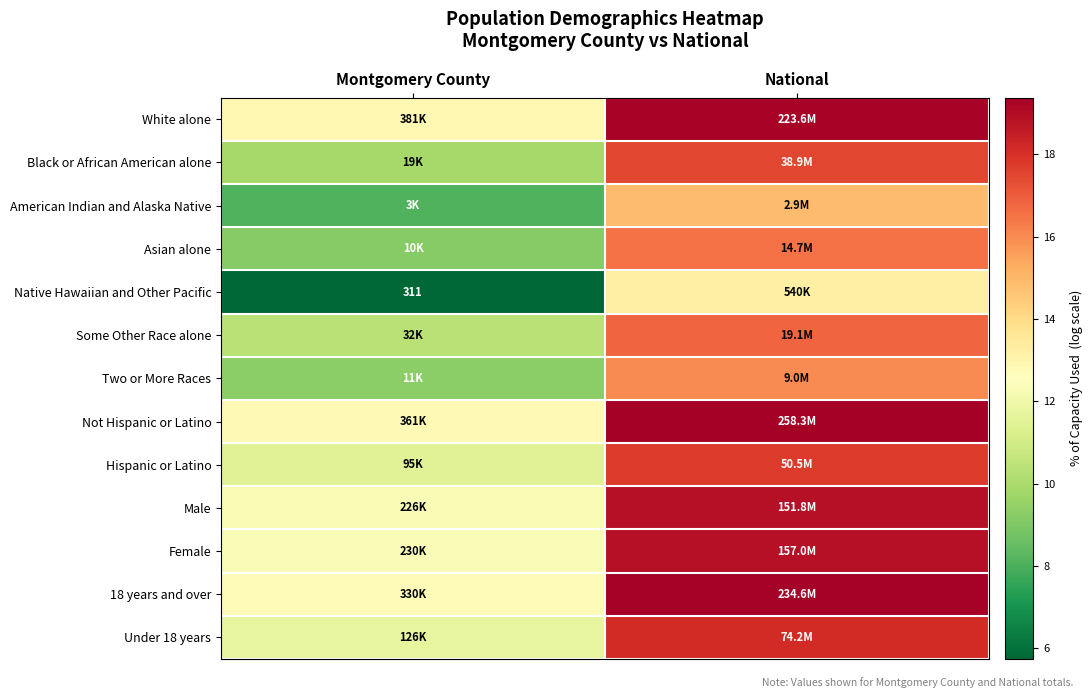

The Not Hispanic or Latino series shows 19.4 at National. True or false?

True